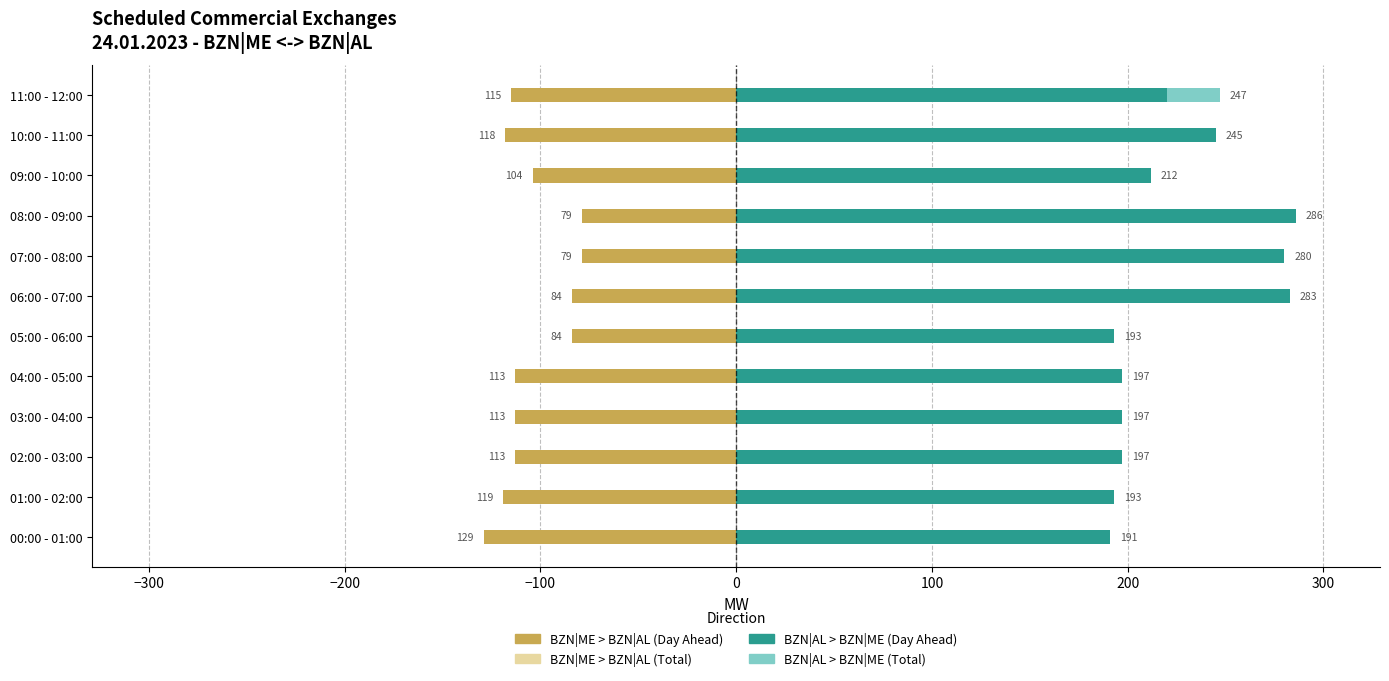

What is the difference between the second highest and second lowest values in the BZN|ME > BZN|AL (Day Ahead) series?

40